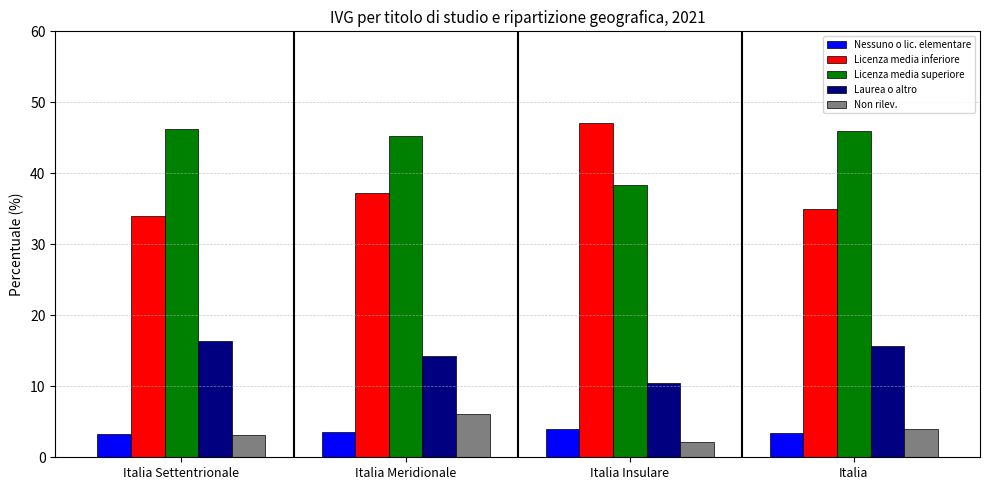

What is the lowest value of the Licenza media inferiore series?

34.0